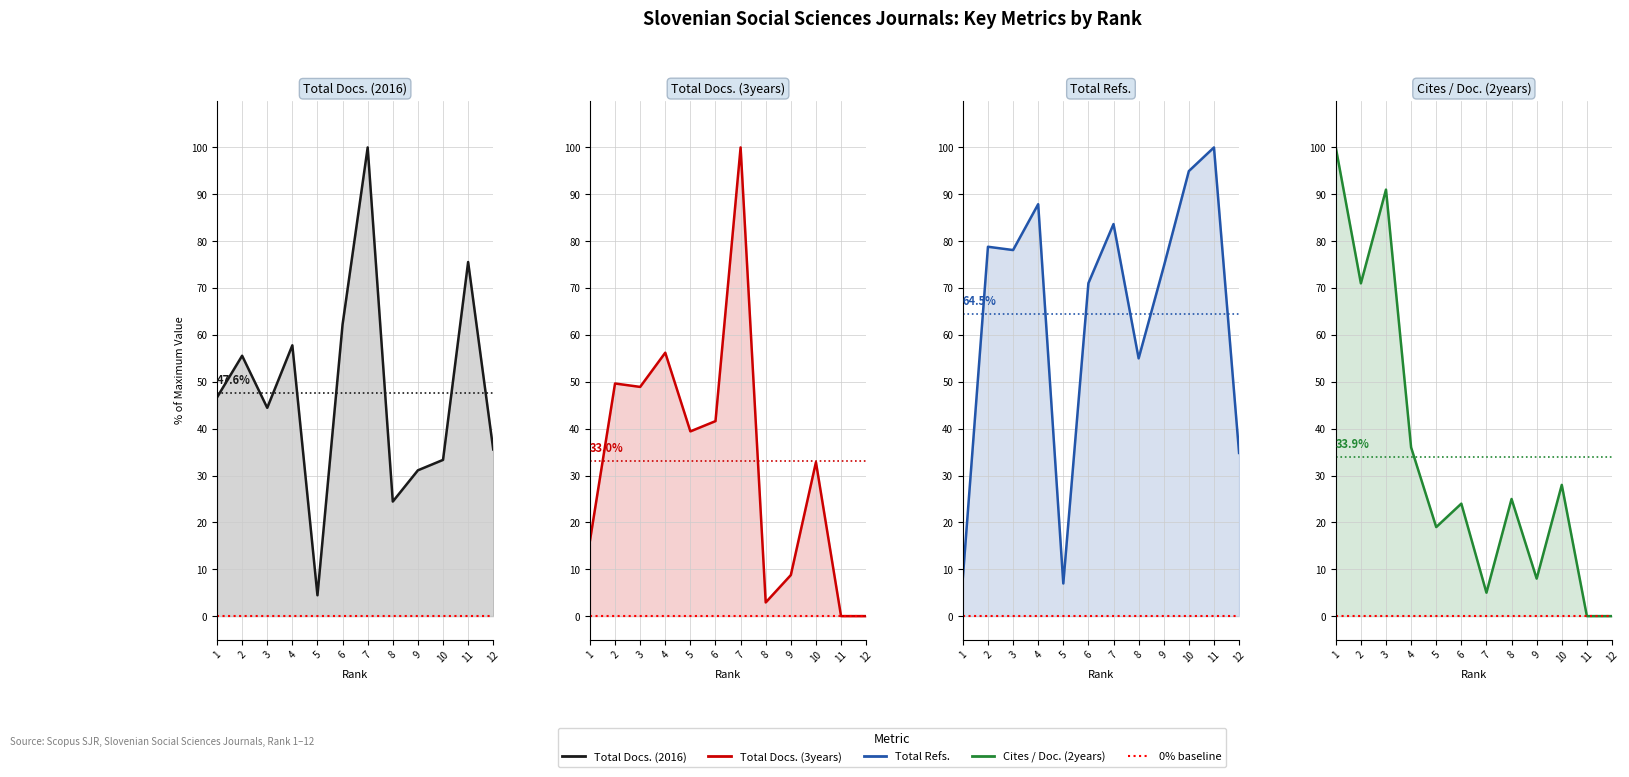

At which category does the chart reach its minimum across all series?

11